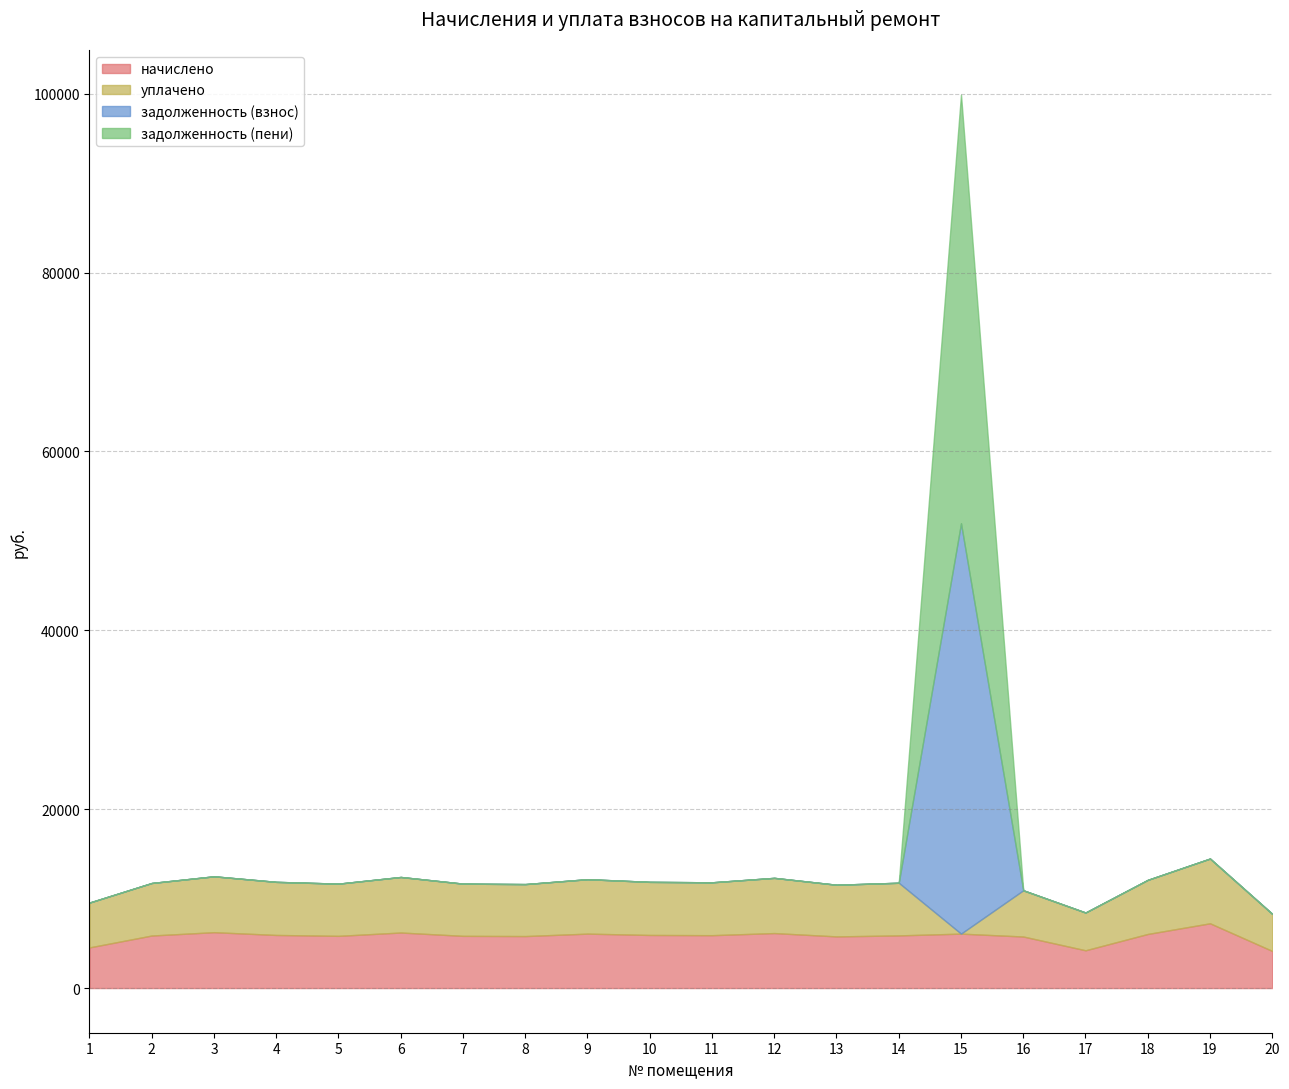

How many data points in задолженность (взнос) are above 0?

1